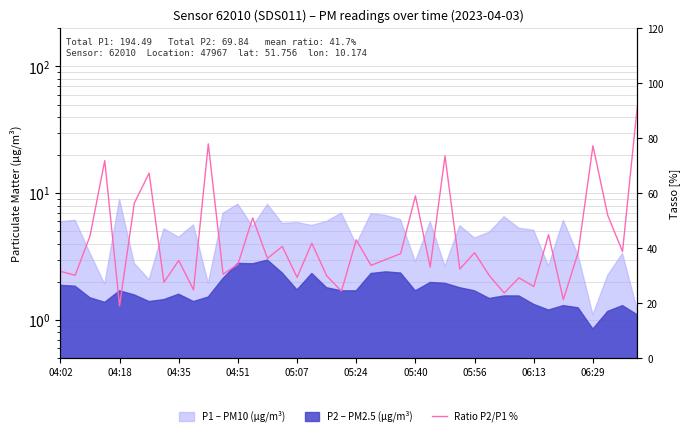

What is the sum of all values?

1666.0